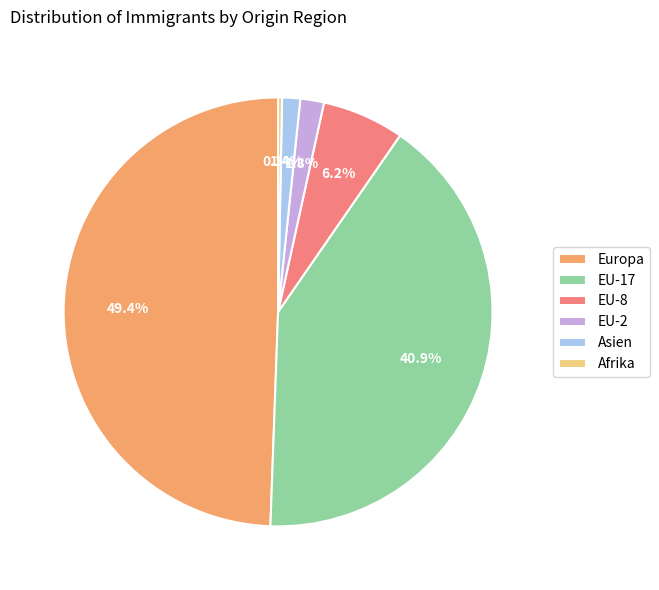

To the nearest percent, what is the average slice percentage?

17%